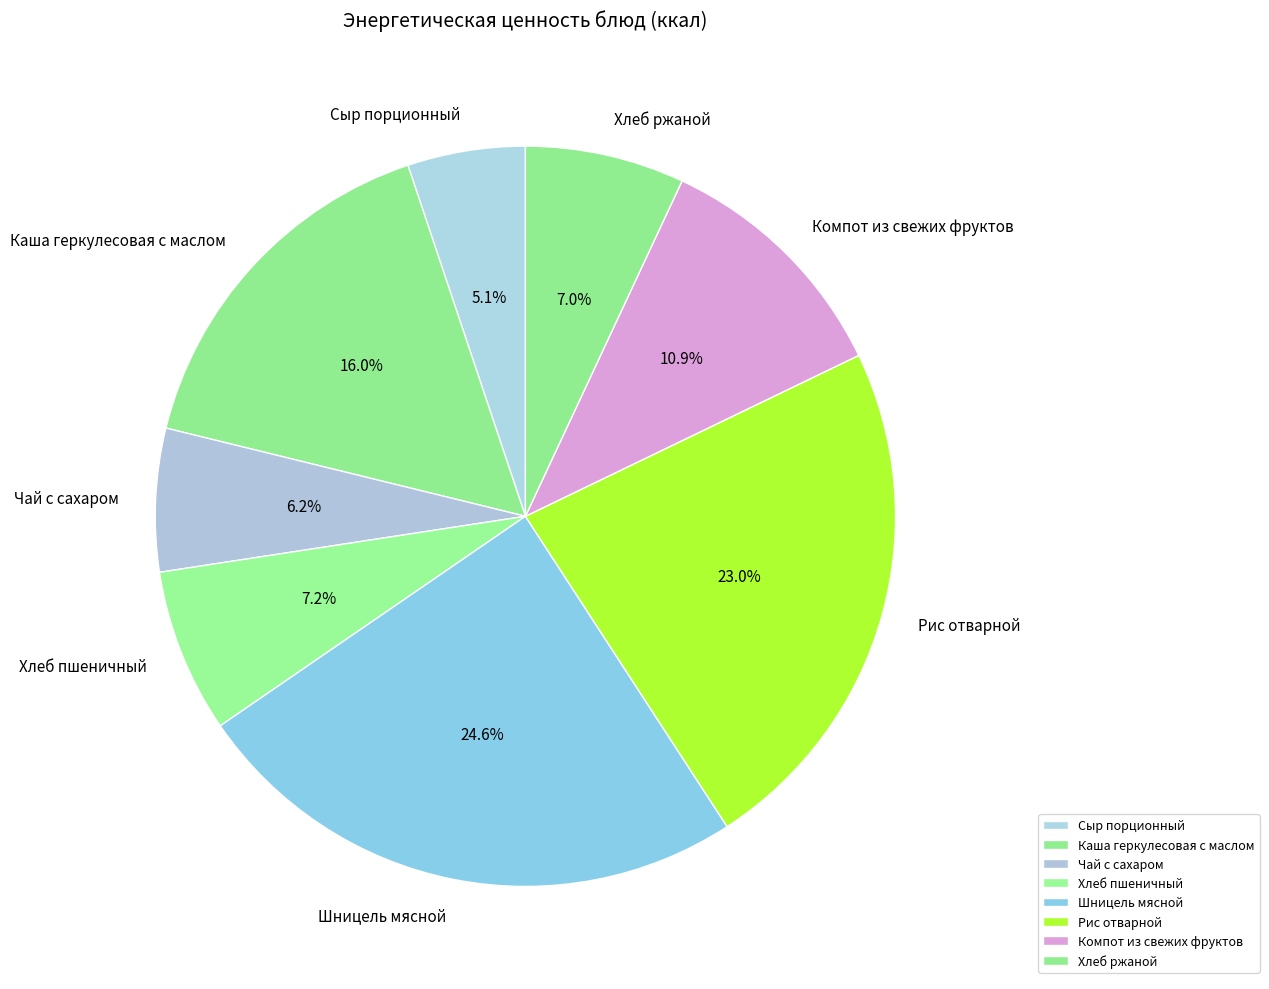

Is there any slice that represents more than half of the pie?

No